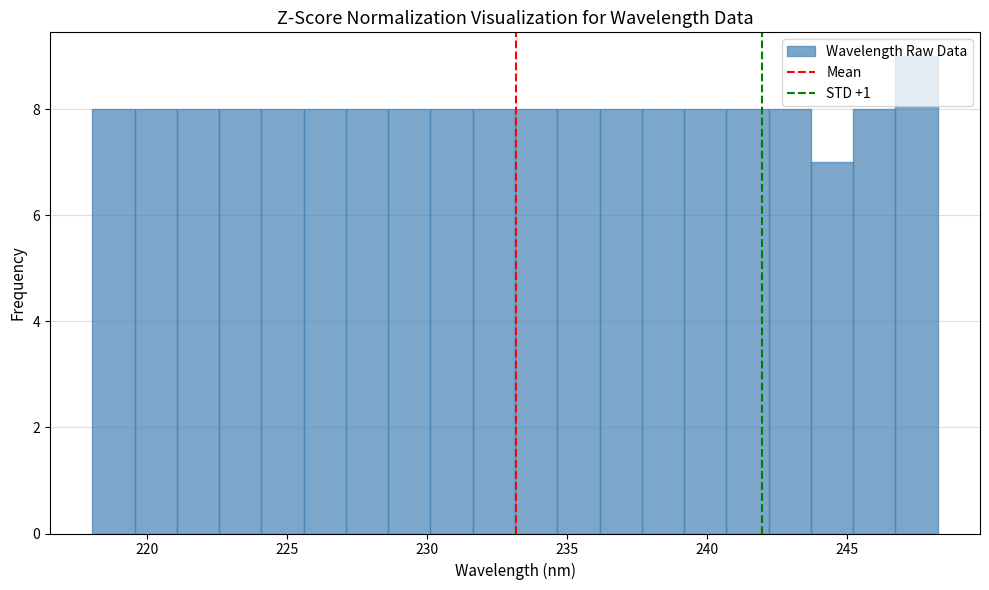

Read against the x-axis, roughly where is the centre of the tallest bar?

247.5